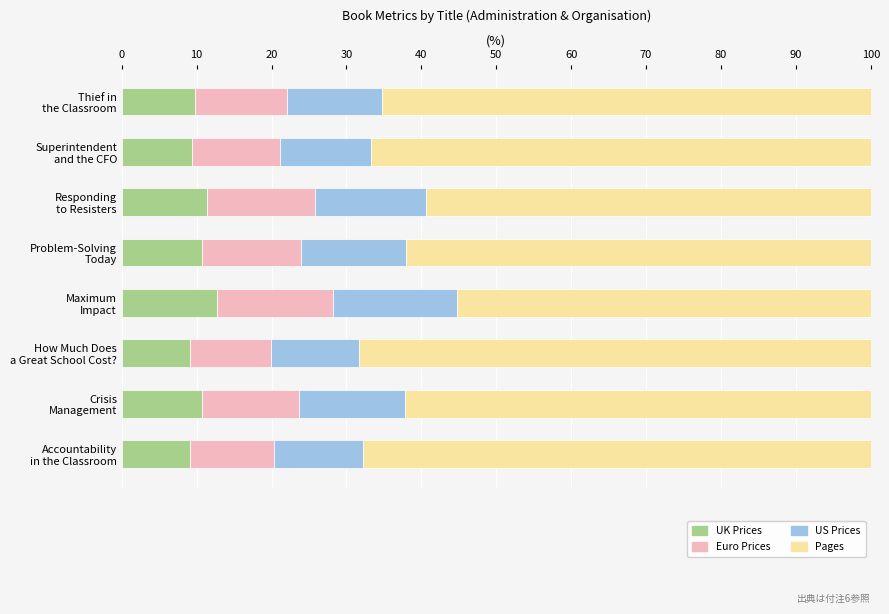

What is the lowest value of the UK Prices series?

9.1